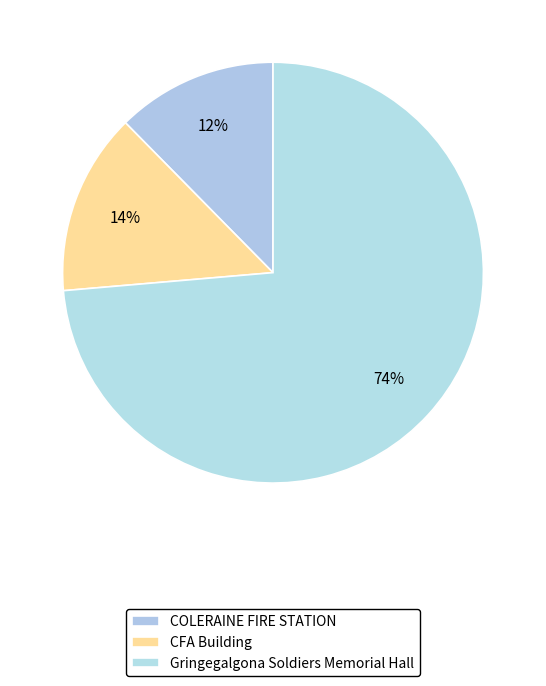

How many slices are in this pie chart?

3